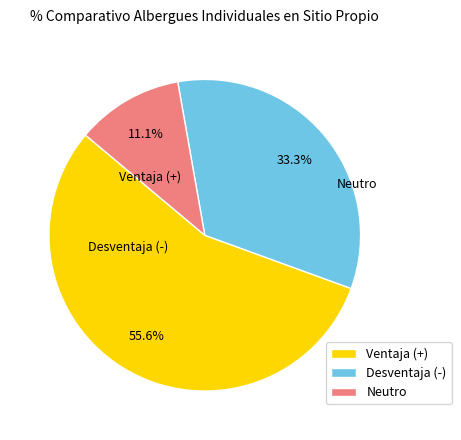

Which category accounts for the majority?

Ventaja (+)